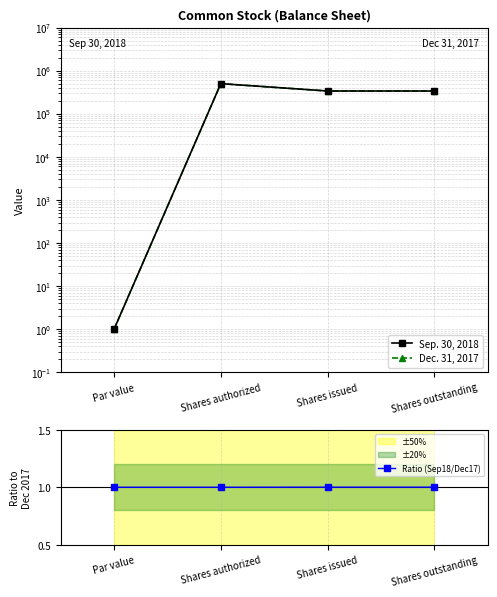

How many Dec. 31, 2017 values are between 337051 and 500000?

3